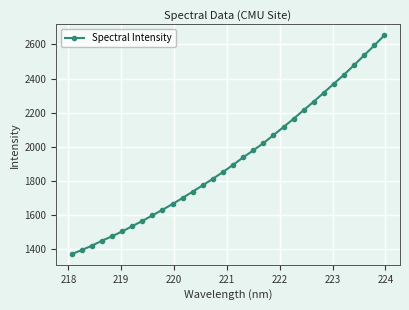

Reading right to left, transcribe all the data shown in this chart.

2653.1	2593.6	2536.3	2478.8	2422.8	2370.4	2317.7	2265.4	2215.4	2164.9	2116.5	2068.8	2022.0	1979.9	1938.8	1895.3	1853.1	1813.9	1775.8	1738.5	1701.6	1665.9	1632.0	1599.2	1566.7	1536.1	1505.3	1477.0	1450.8	1421.7	1396.6	1372.2